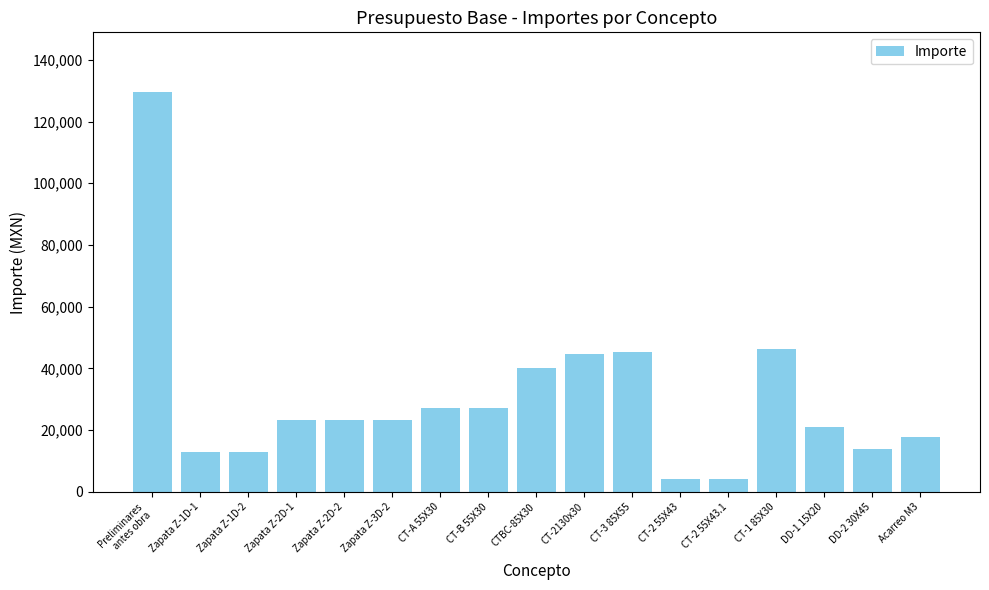

What is the sum of all values?

516457.0